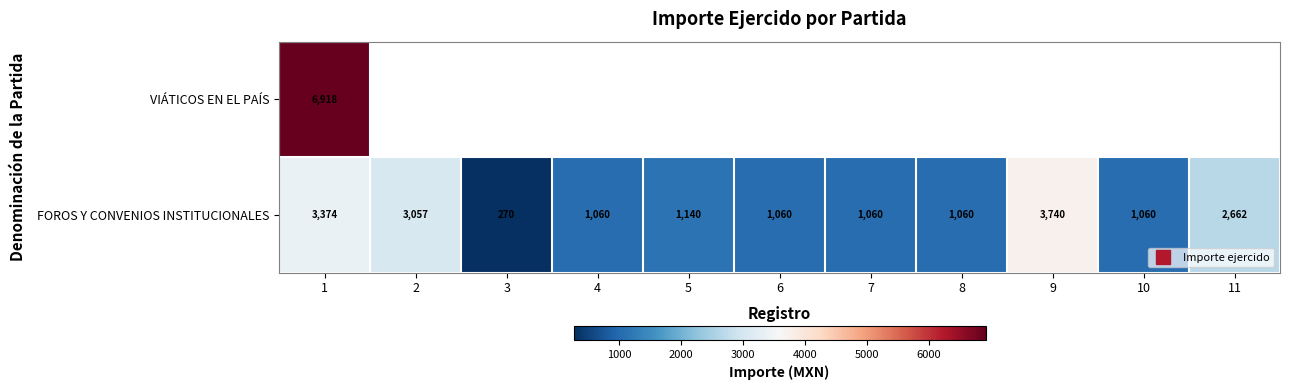

What is the total value across all series at 1?

10291.7